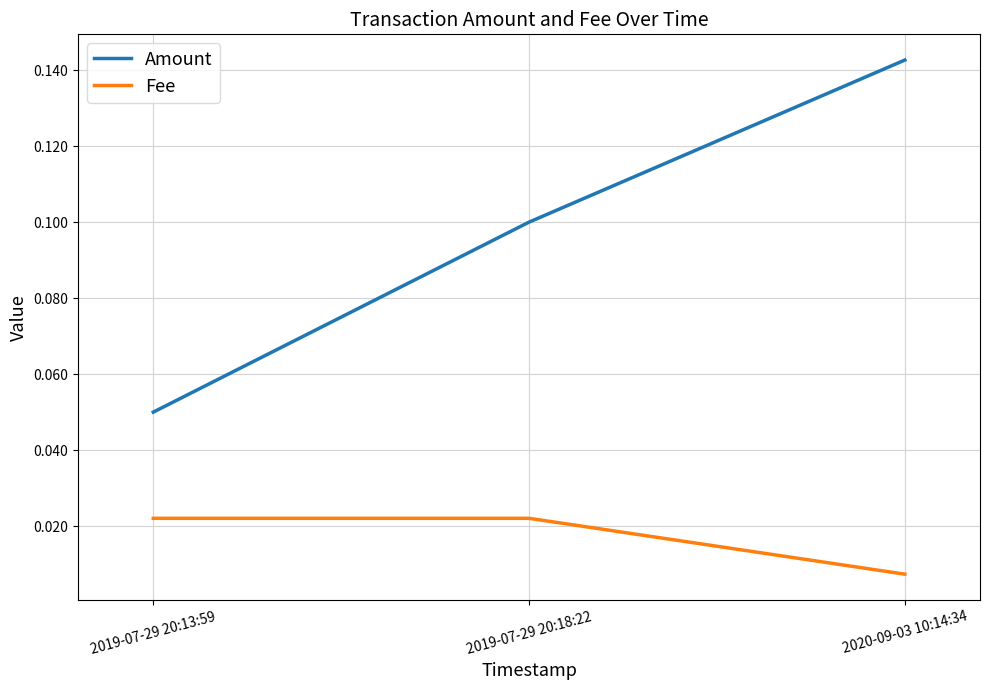

Which series has the largest total across all categories?

Amount